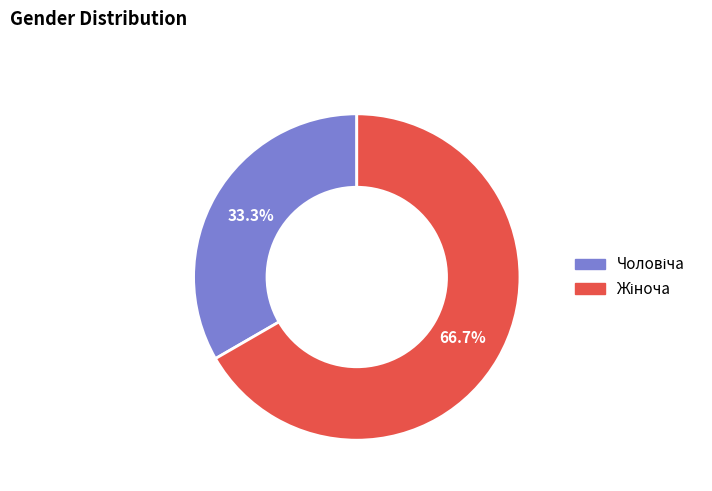

Does any single category account for the majority?

Yes